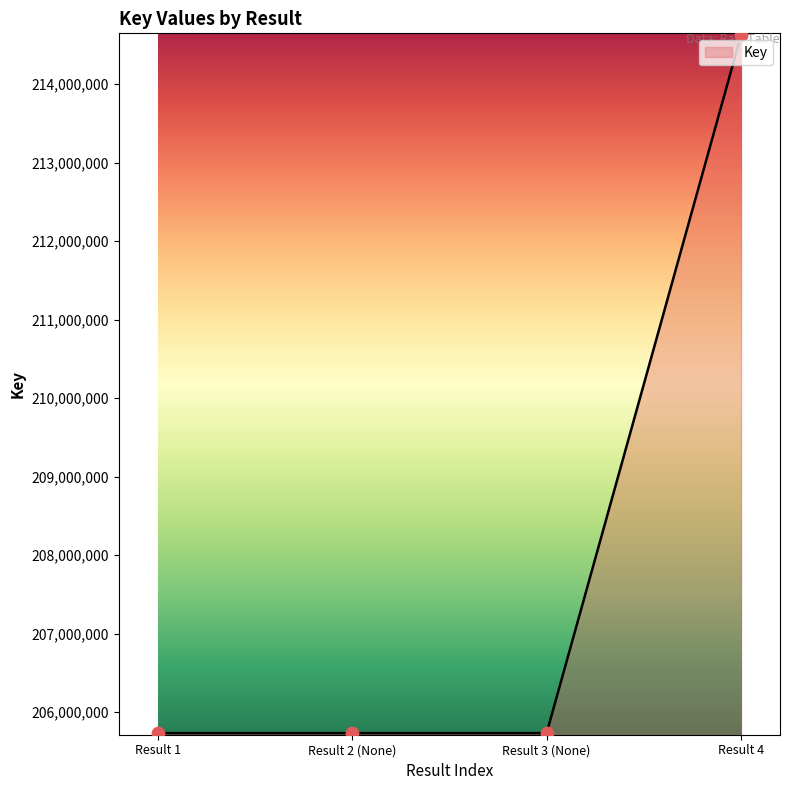

What is the change in value from Result 3 (None) to Result 4?

+8890938